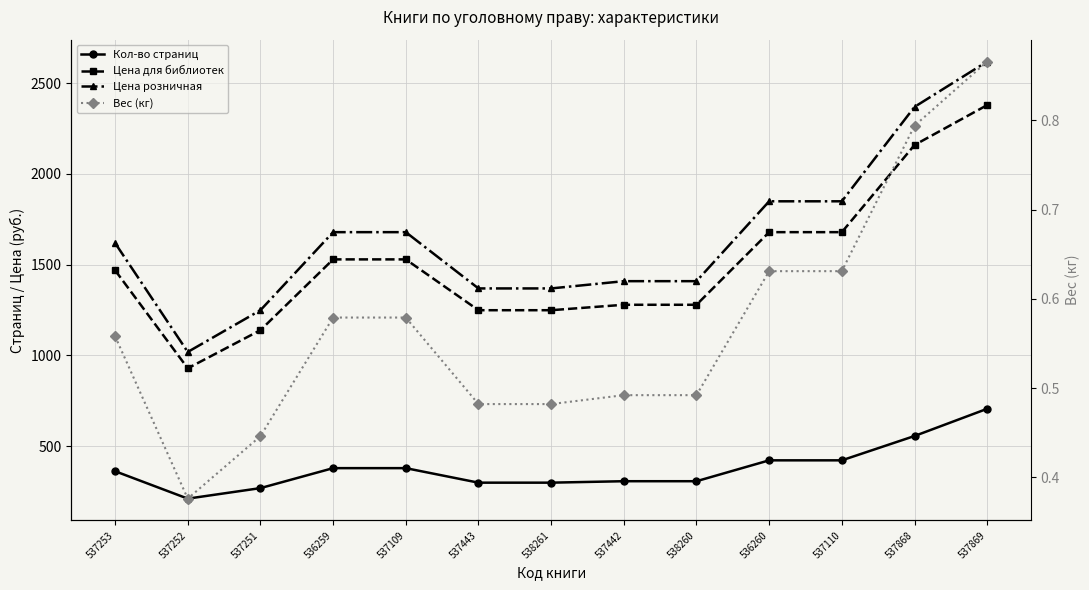

What are all the series names shown in the legend?

Кол-во страниц, Цена для библиотек, Цена розничная, Вес (кг)